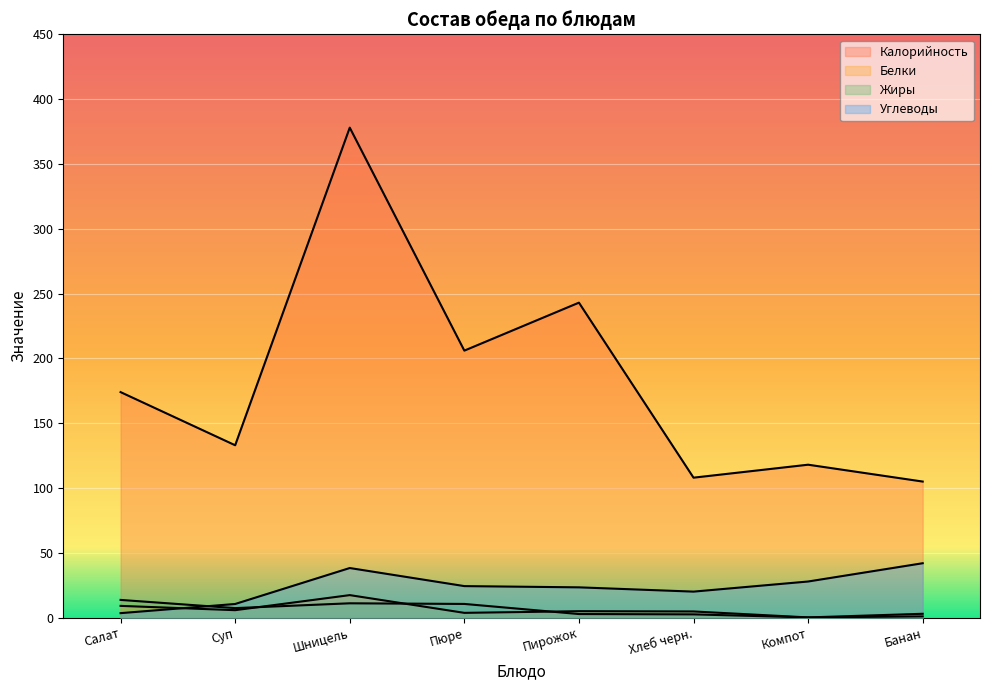

True or false: Жиры has a value of 1.2 at Пирожок.

False